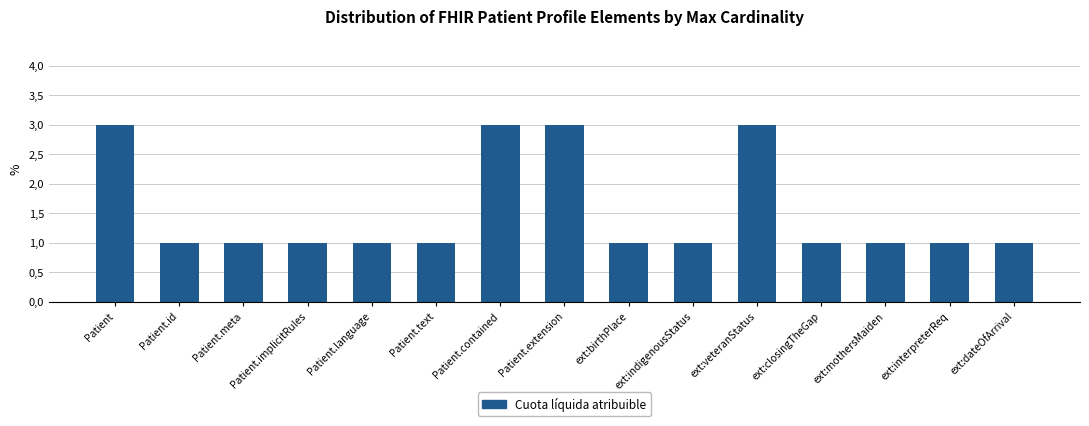

Between Patient.extension and Patient.id, which is larger?

Patient.extension